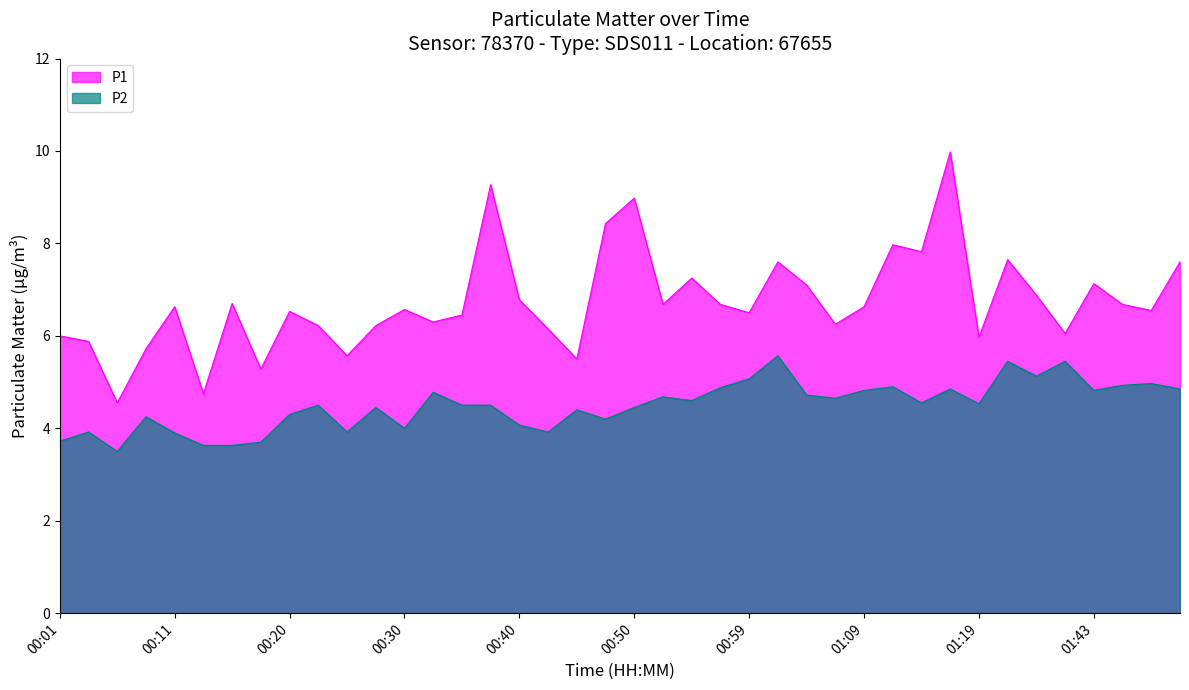

Reading left to right, what are all the values shown in this chart?

P1: 6.0	5.9	4.5	5.7	6.6	4.8	6.7	5.3	6.5	6.2	5.6	6.2	6.6	6.3	6.5	9.3	6.8	6.2	5.5	8.4	9.0	6.7	7.2	6.7	6.5	7.6	7.1	6.2	6.6	8.0	7.8	10.0	6.0	7.7	6.9	6.0	7.1	6.7	6.5	7.6
P2: 3.7	3.9	3.5	4.2	3.9	3.6	3.6	3.7	4.3	4.5	3.9	4.5	4.0	4.8	4.5	4.5	4.1	3.9	4.4	4.2	4.5	4.7	4.6	4.9	5.1	5.6	4.7	4.7	4.8	4.9	4.5	4.8	4.5	5.5	5.1	5.5	4.8	4.9	5.0	4.8